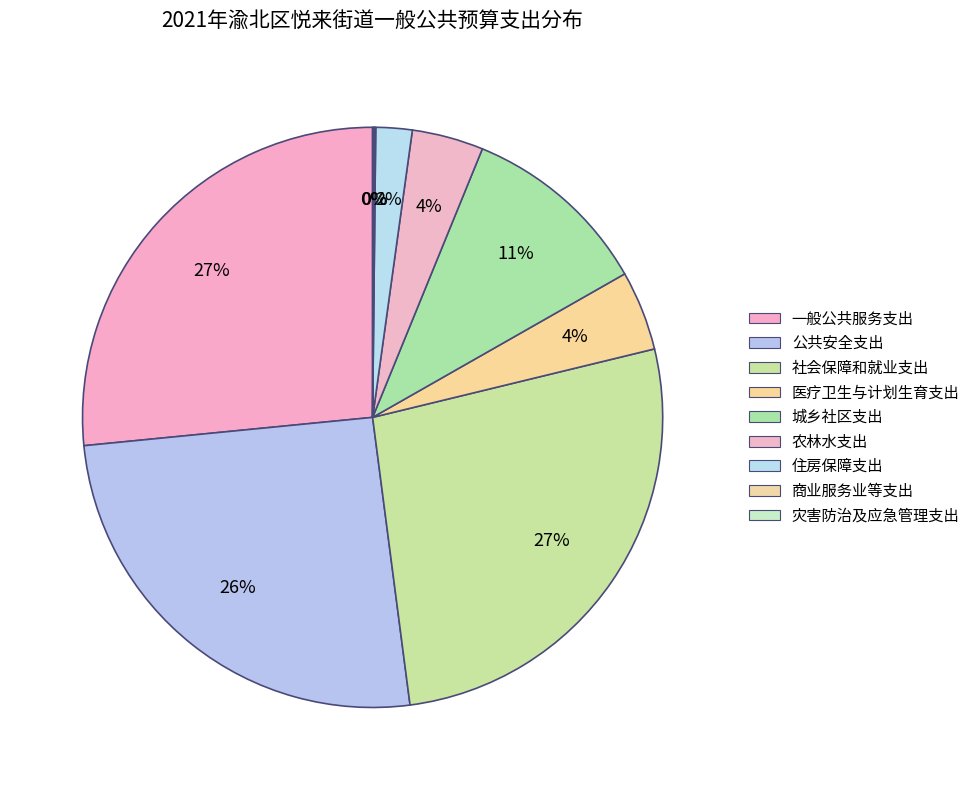

Rank the categories by value from highest to lowest.

社会保障和就业支出, 一般公共服务支出, 公共安全支出, 城乡社区支出, 医疗卫生与计划生育支出, 农林水支出, 住房保障支出, 商业服务业等支出, 灾害防治及应急管理支出